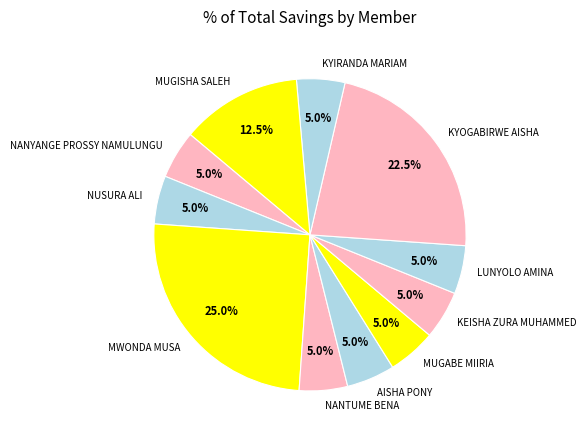

Does NANYANGE PROSSY NAMULUNGU represent more than half of the total?

No